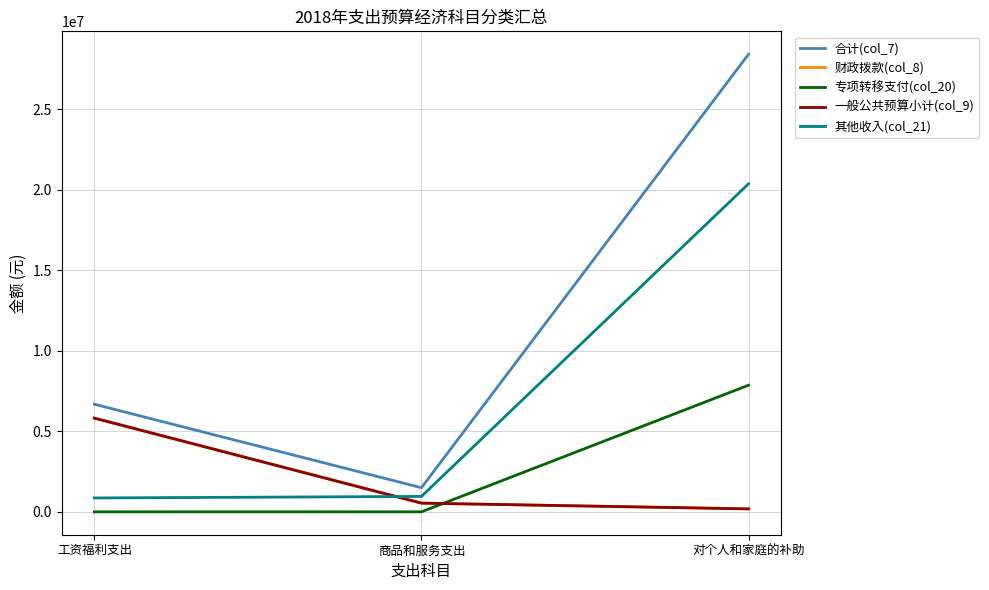

Does the chart display data point markers on the line(s)?

No